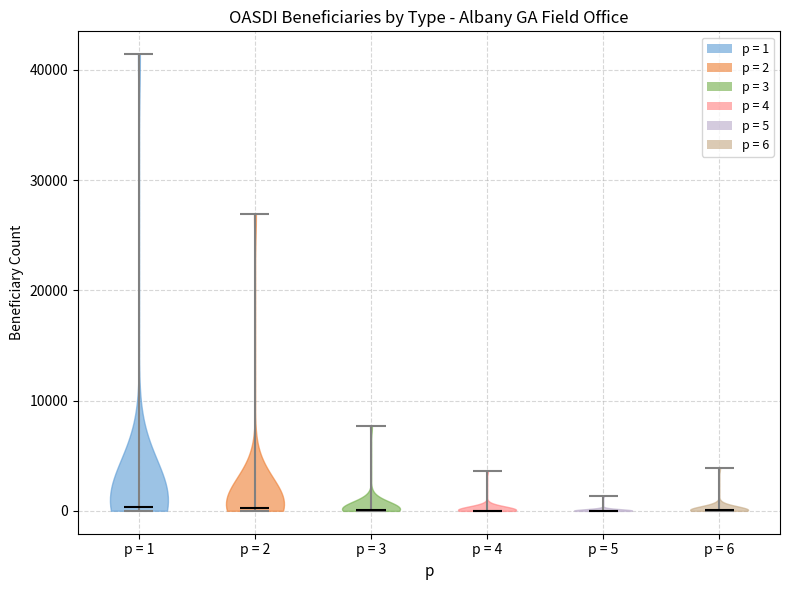

Where does the median line of the violin for p = 5 sit on the y-axis? The values are not printed on the chart, so give them approximately, as read against the axis.

0